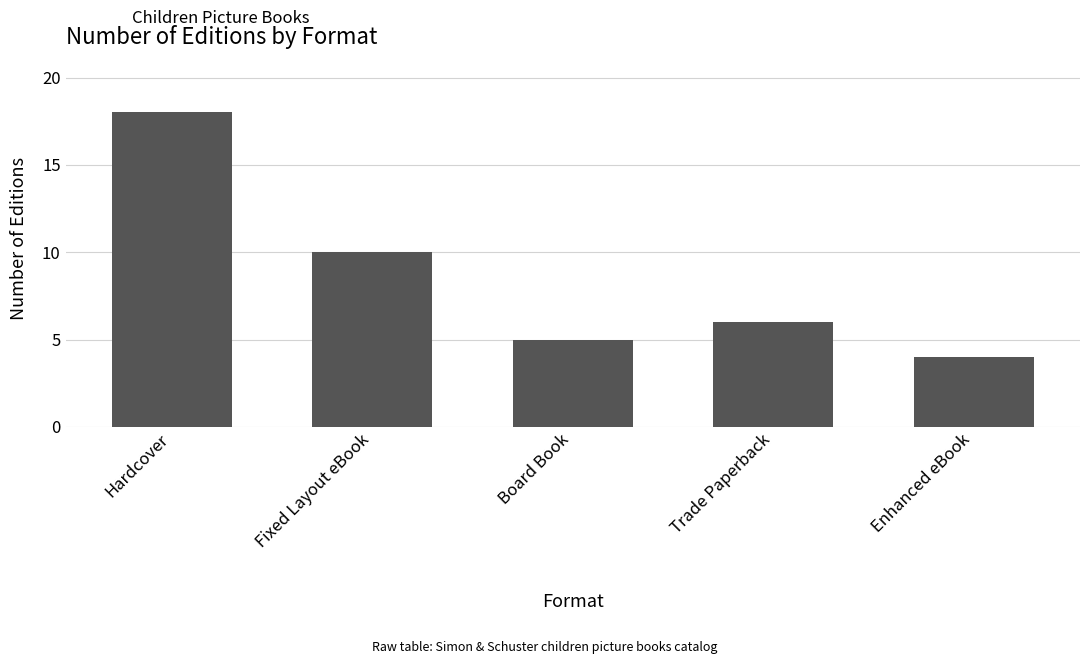

Which has a higher value, Hardcover or Fixed Layout eBook?

Hardcover